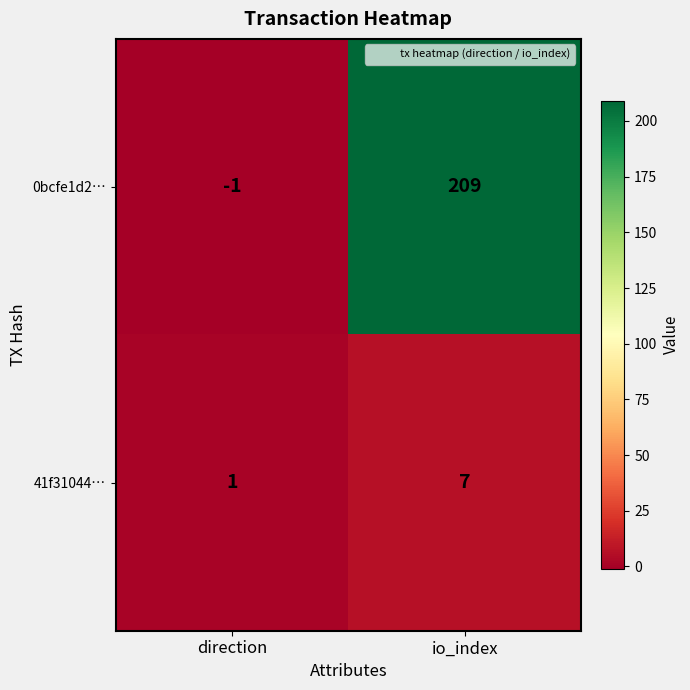

Rank the series by their average value, from lowest to highest.

41f31044…, 0bcfe1d2…